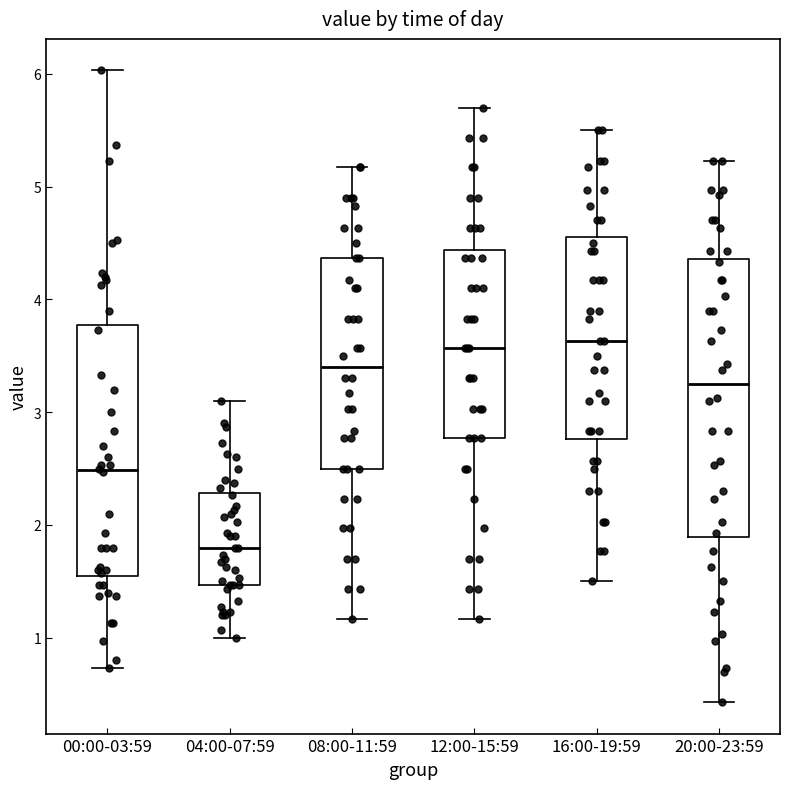

Which box has the lowest median line?

04:00-07:59